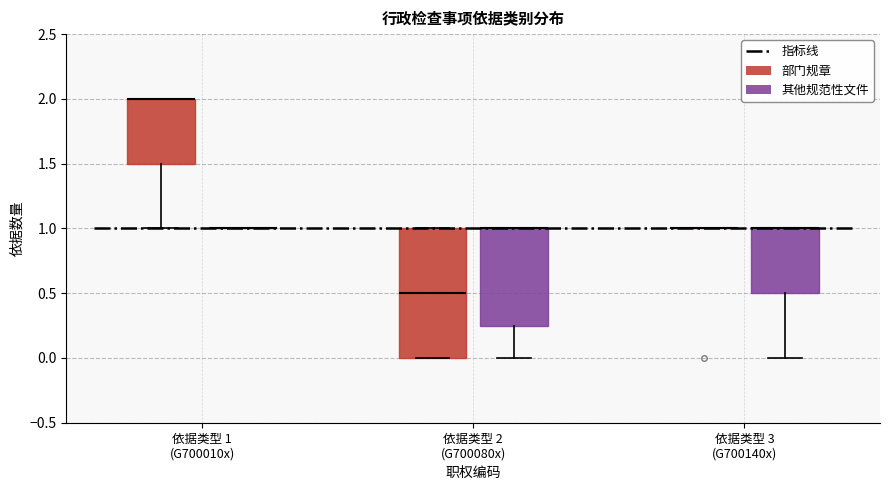

Reading left to right, read every box against the y-axis: the position of its median line, the range the box covers, and the ends of its whiskers. The values are not printed on the chart, so give them approximately, as read against the axis.

依据类型 1 (G700010x) (部门规章): median 2.00 (drawn on the box's upper edge), box 1.50 to 2.00, whiskers 1.00 to 2.00
依据类型 1 (G700010x) (其他规范性文件): box collapsed to a line at 1.00, whiskers 1.00 to 1.00
依据类型 2 (G700080x) (部门规章): median 0.50, box 0.00 to 1.00, whiskers 0.00 to 1.00
依据类型 2 (G700080x) (其他规范性文件): median 1.00 (drawn on the box's upper edge), box 0.25 to 1.00, whiskers 0.00 to 1.00
依据类型 3 (G700140x) (部门规章): box collapsed to a line at 1.00, whiskers 1.00 to 1.00
依据类型 3 (G700140x) (其他规范性文件): median 1.00 (drawn on the box's upper edge), box 0.50 to 1.00, whiskers 0.00 to 1.00